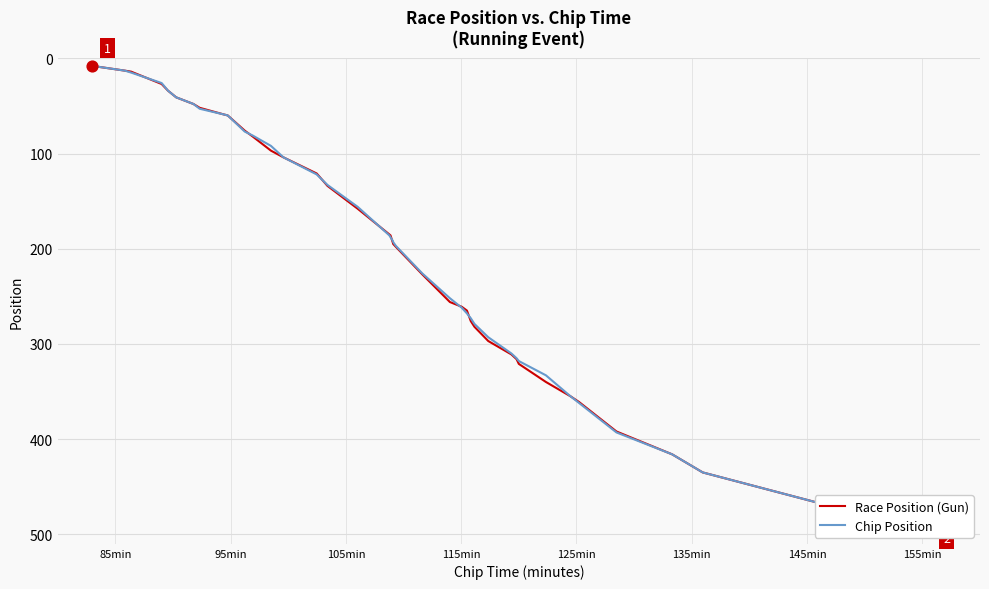

Which series reaches the maximum Y coordinate?

Race Position (Gun)